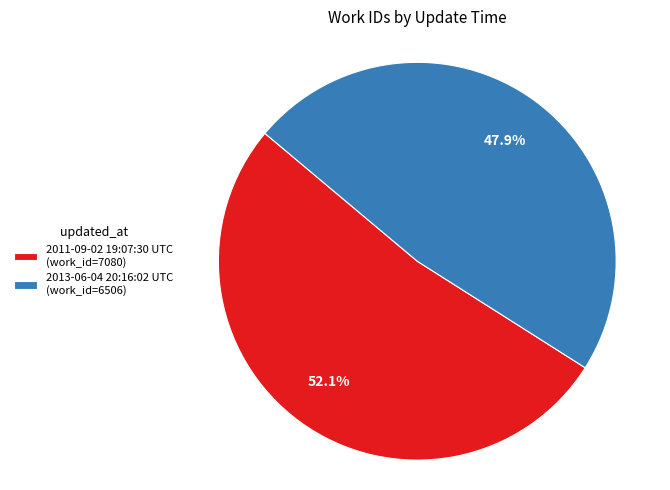

Rank the categories by value from lowest to highest.

2013-06-04 20:16:02 UTC, 2011-09-02 19:07:30 UTC